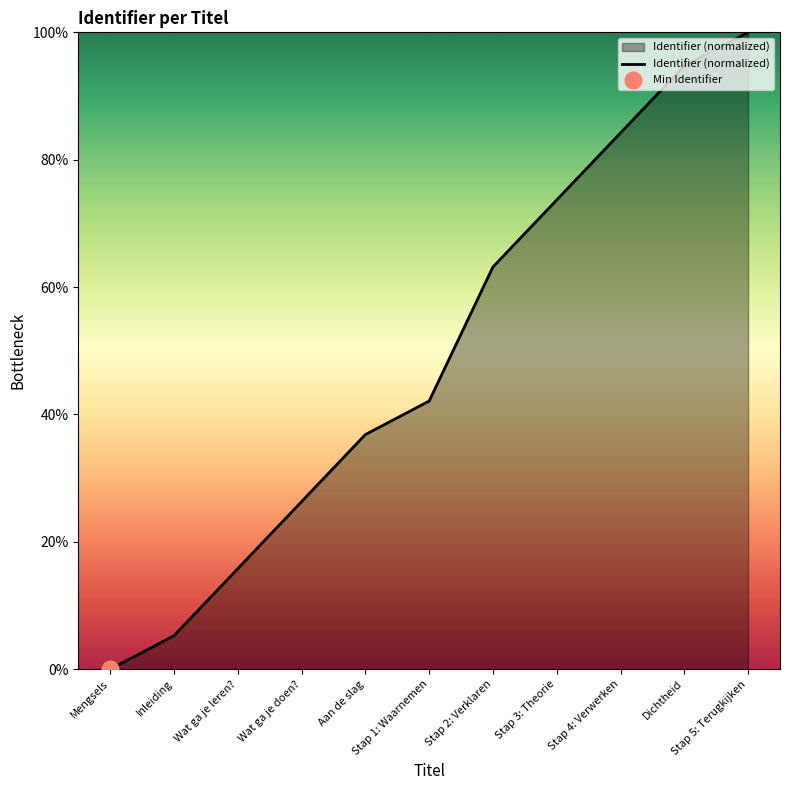

Which label corresponds to the largest value in the chart?

Stap 5: Terugkijken